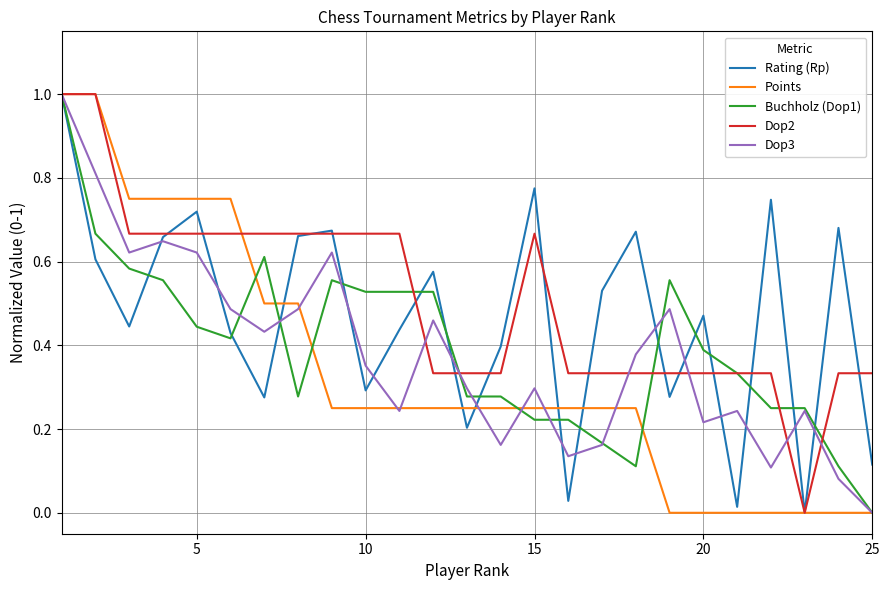

What is the maximum value shown in the chart?

1.0